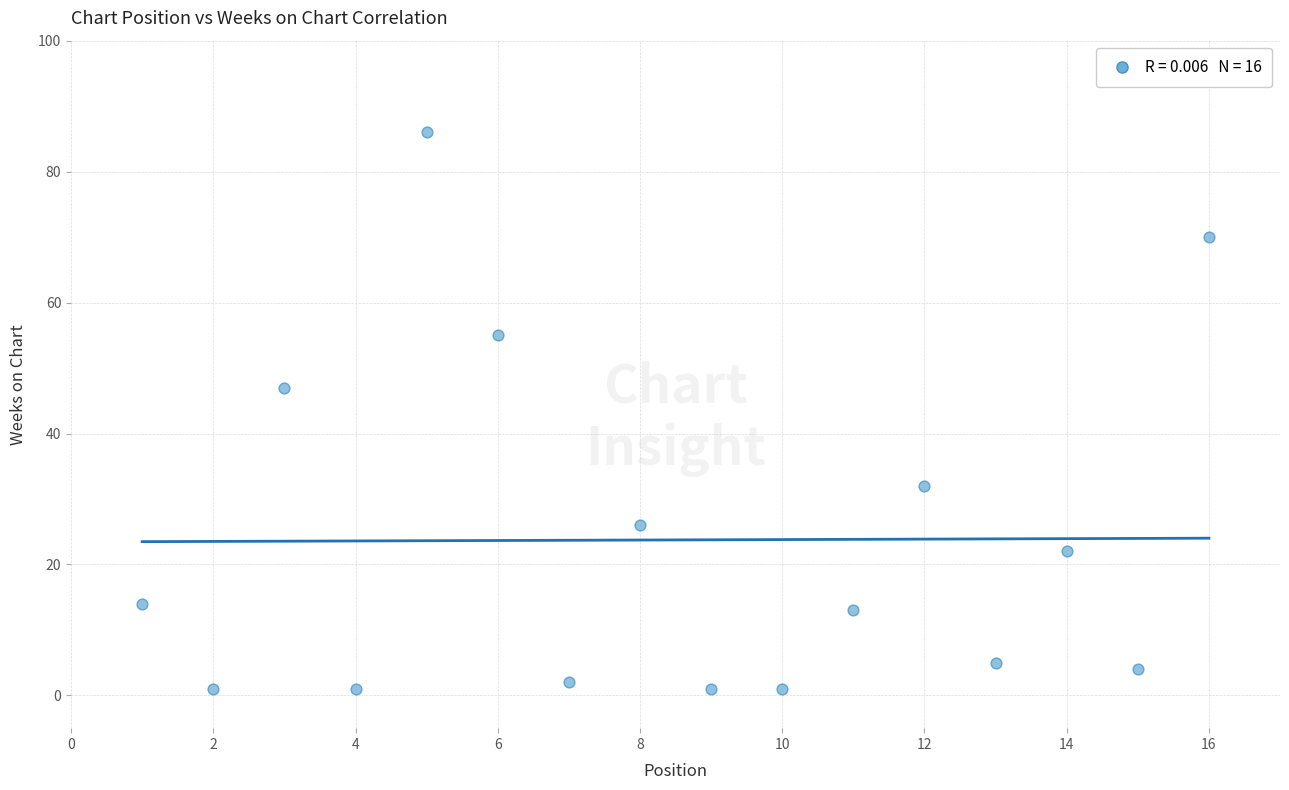

What Y value in the scatter plot is closest to 43?

47